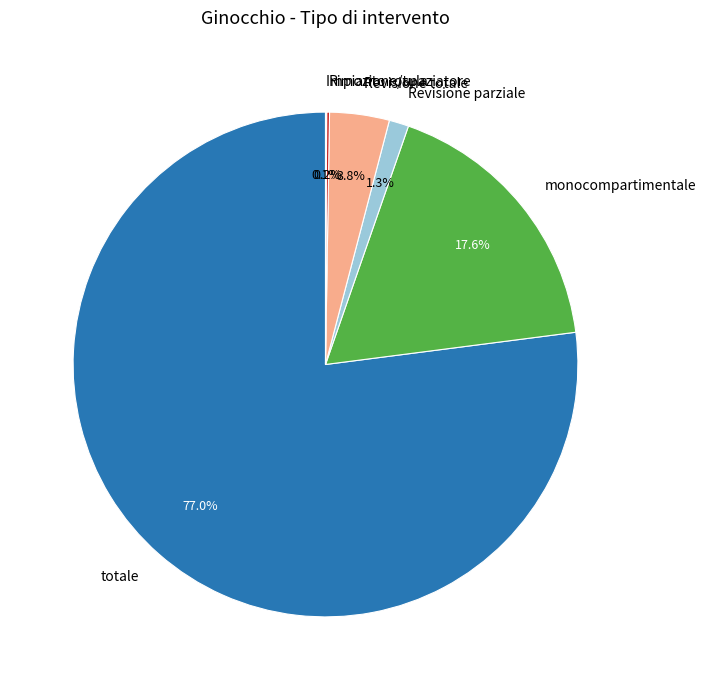

Does totale account for over 50% of the chart?

Yes